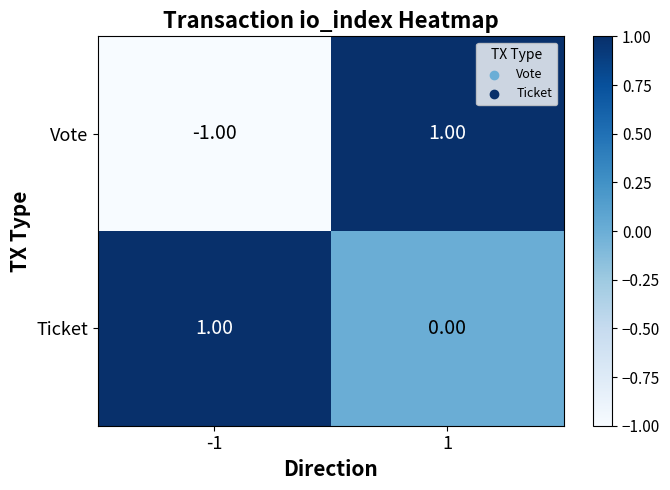

At which category is the sum across all series the highest?

1